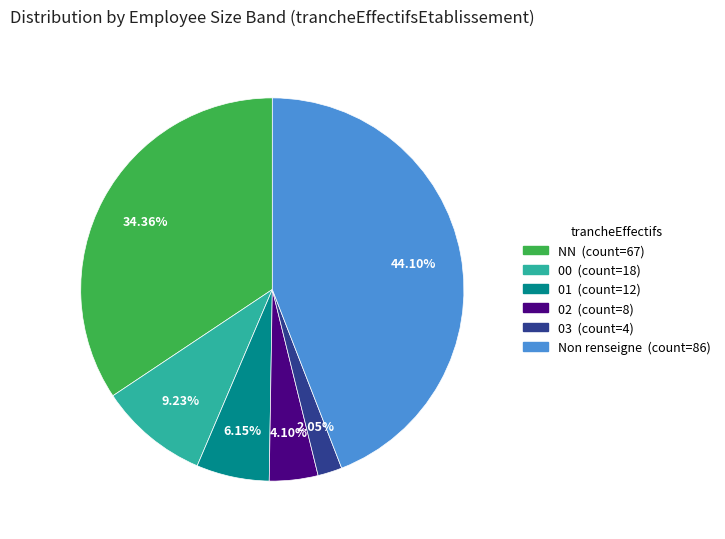

Is there any slice that represents more than half of the pie?

No